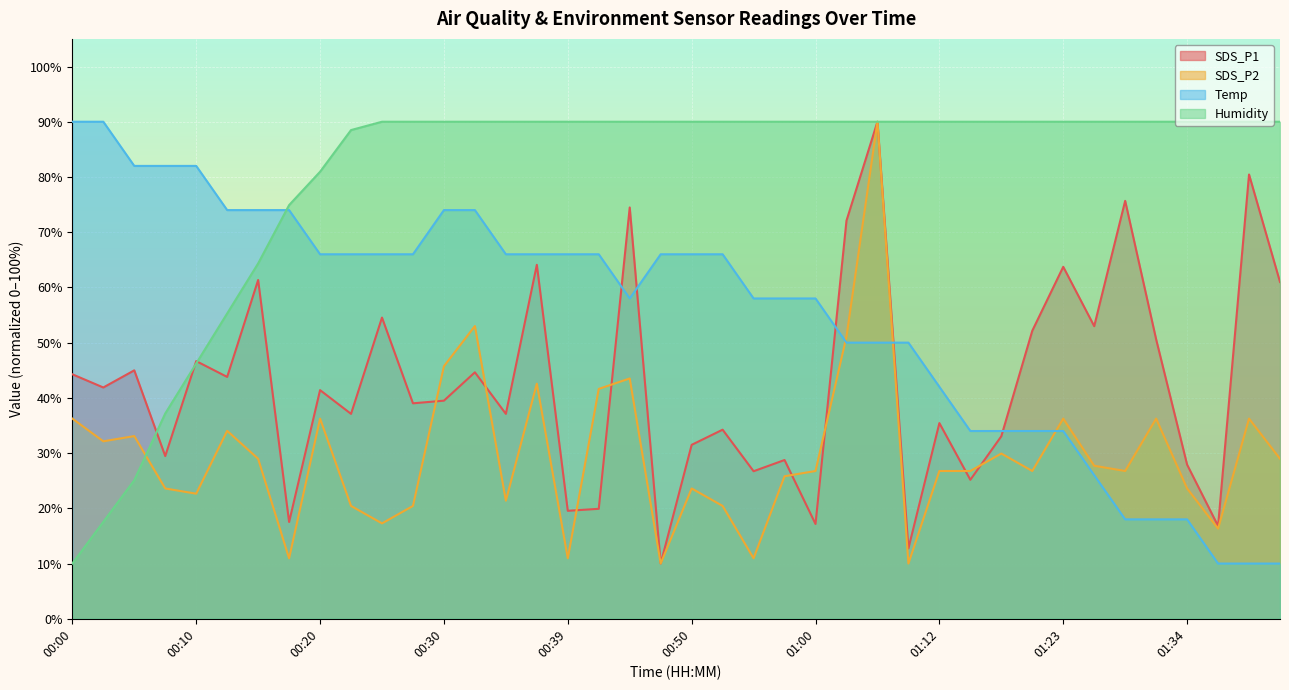

What is the sum of the Temp values at 00:22 and 01:12?

108.0